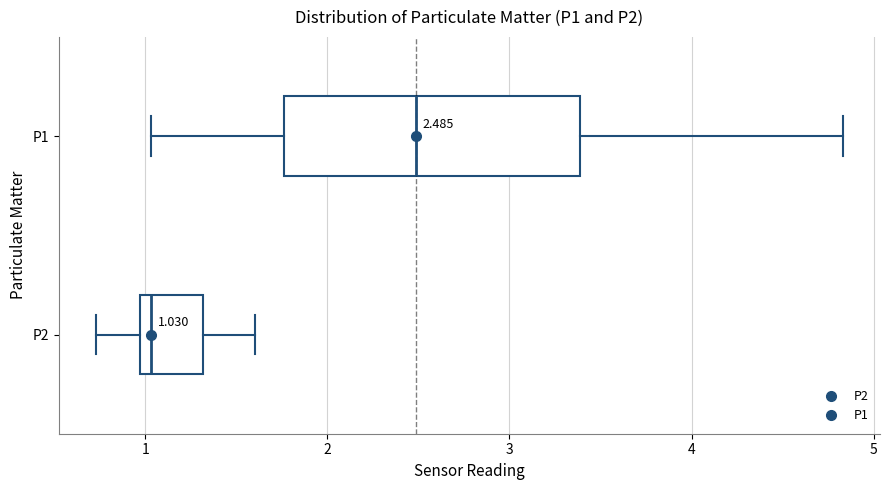

Which box has the furthest to the left median line?

P2